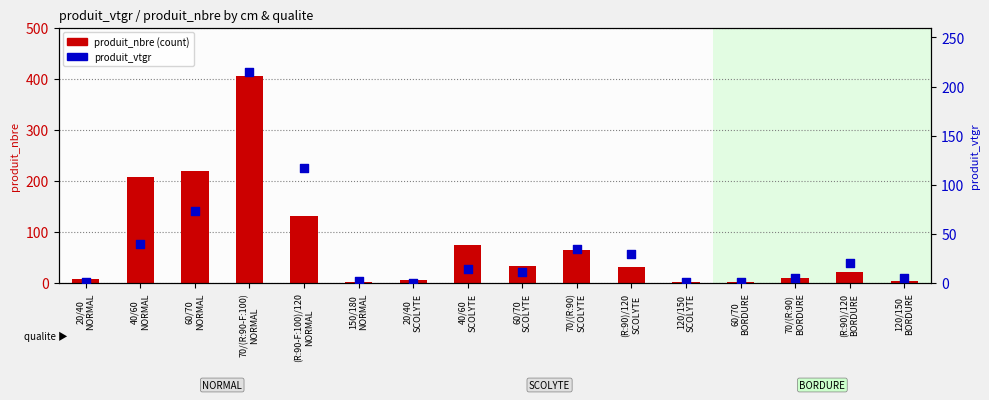

Which series contains the highest Y value?

produit_nbre (count)